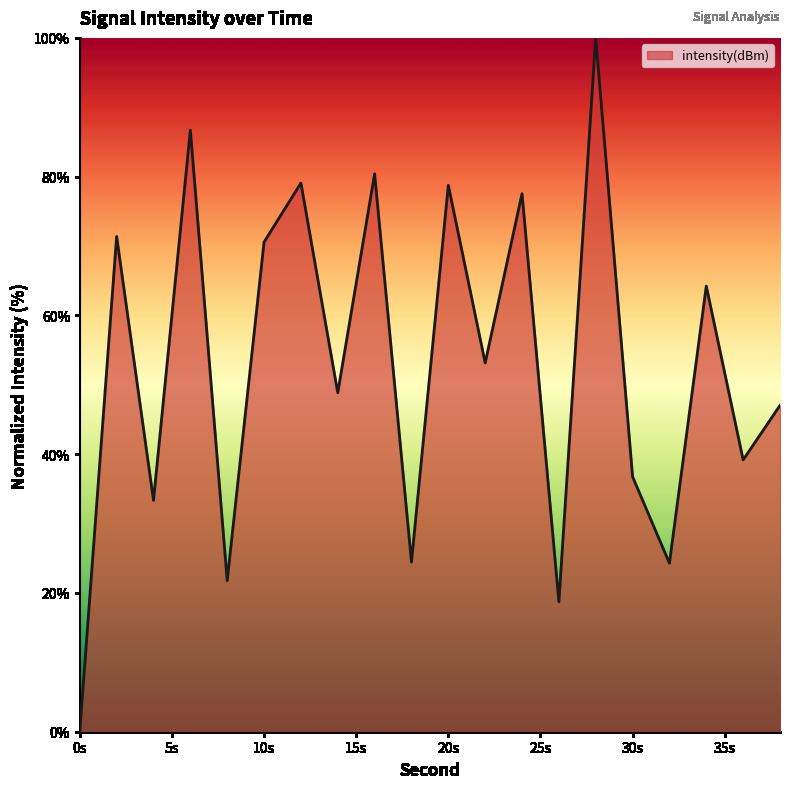

What is the maximum value shown in the chart?

100.0